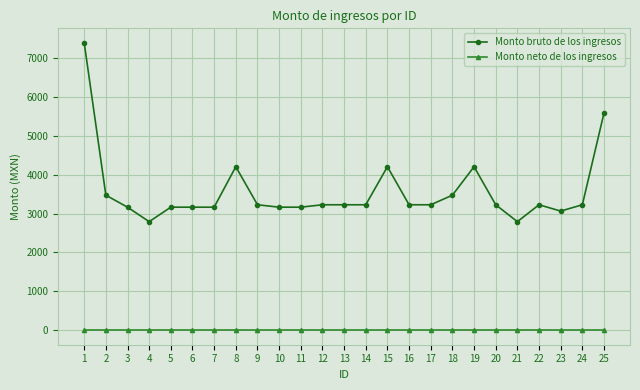

Does the chart have visible grid lines?

Yes